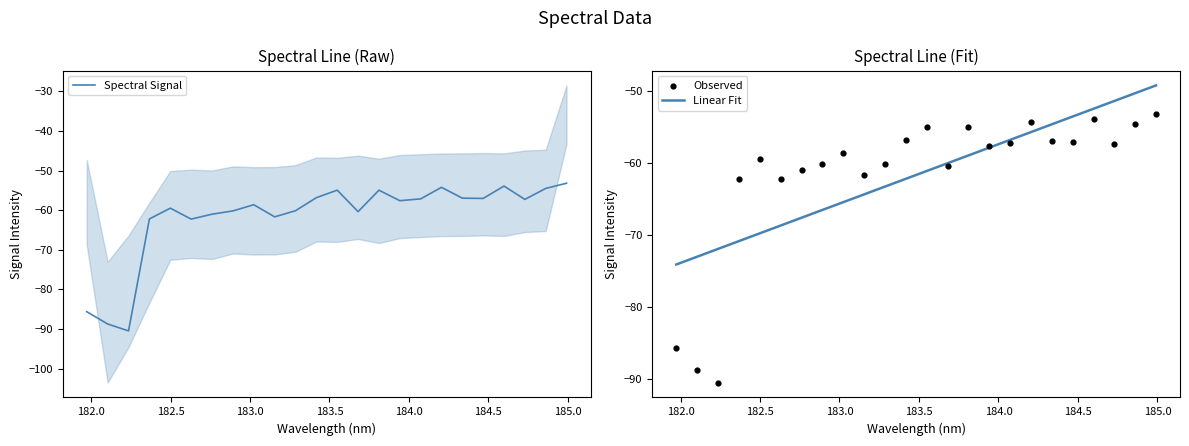

Which series contains the lowest Y value?

Spectral Signal